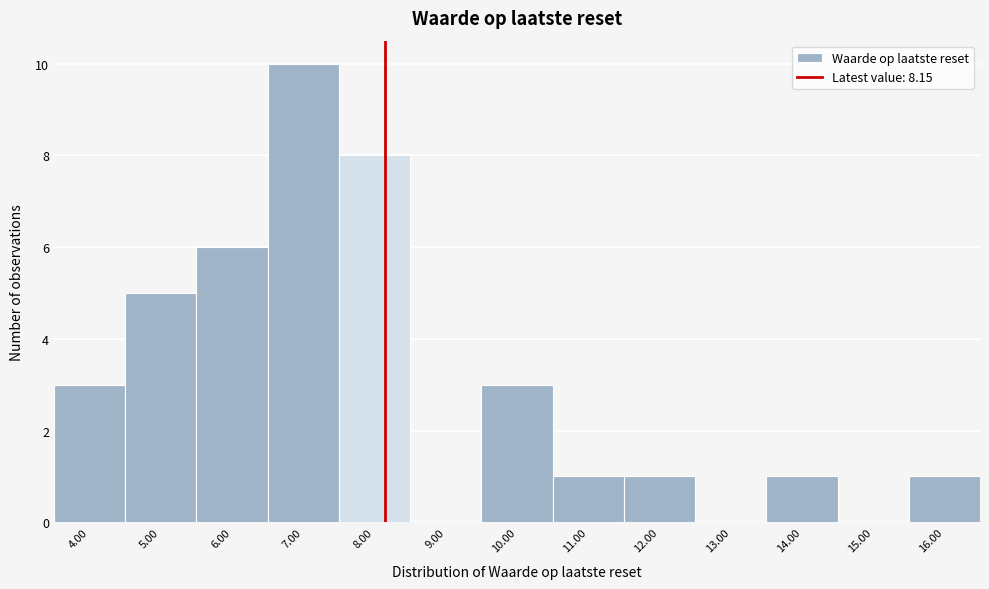

Reading left to right, list every bar in this chart as the range it spans on the x-axis followed by its height. The values are not printed on the chart, so give them approximately, as read against the axis.

3.5 to 4.5: 3
4.5 to 5.5: 5
5.5 to 6.5: 6
6.5 to 7.5: 10
7.5 to 8.5: 8
8.5 to 9.5: 0
9.5 to 10.5: 3
10.5 to 11.5: 1
11.5 to 12.5: 1
12.5 to 13.5: 0
13.5 to 14.5: 1
14.5 to 15.5: 0
15.5 to 16.5: 1